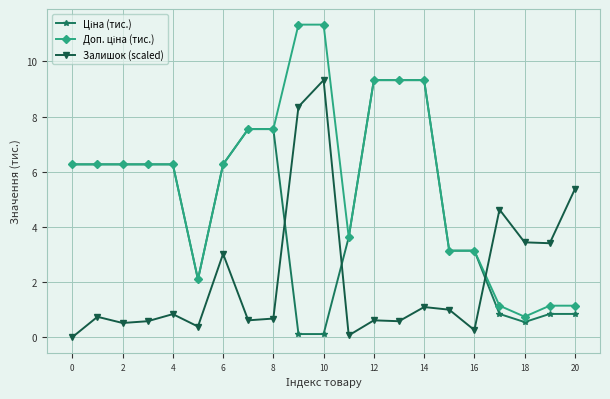

What is the maximum value shown in the chart?

11.3